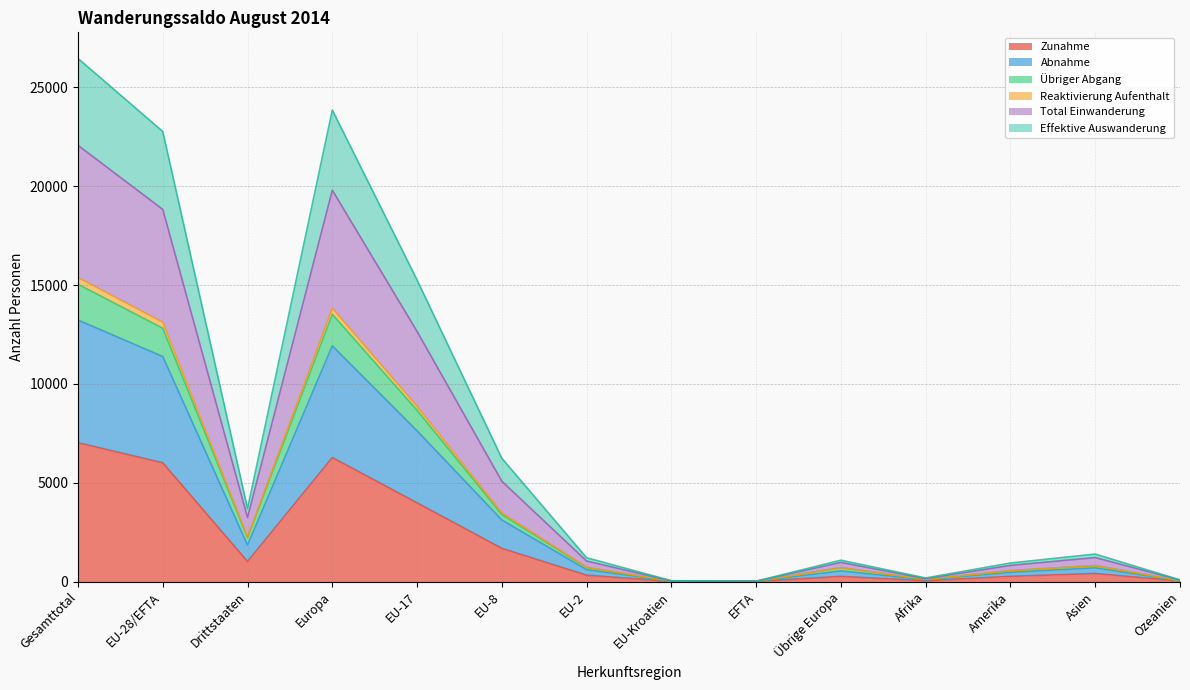

What is the difference between the highest and lowest values at Drittstaaten?

2675